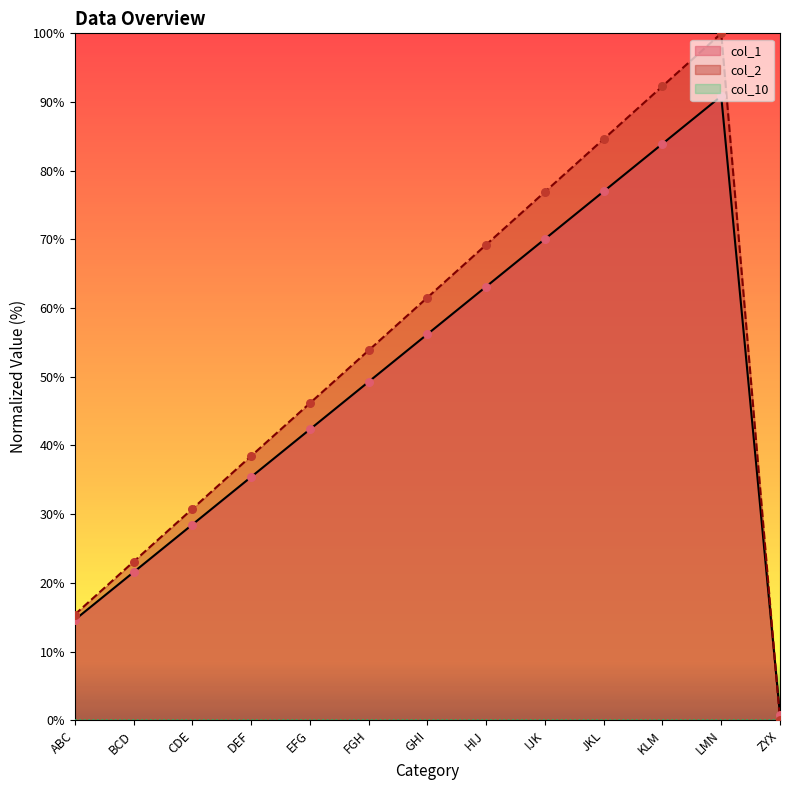

What is the total value across all series at ABC?

30.0